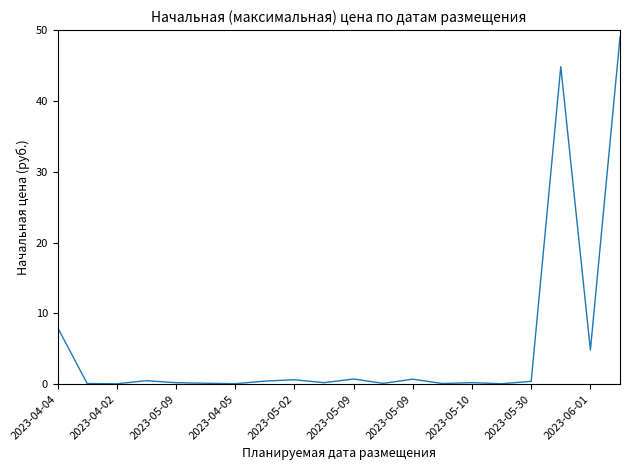

What is the maximum value shown in the chart?

49.0